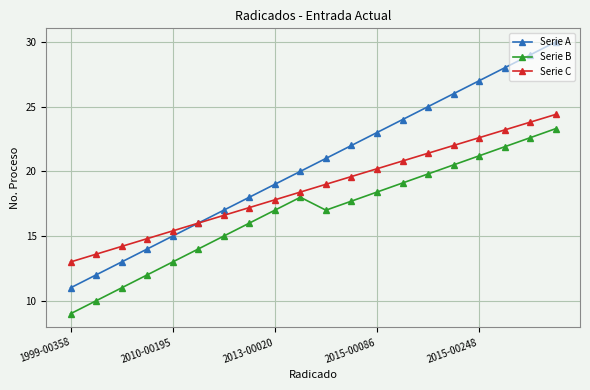

What is the maximum value for Serie B?

23.3